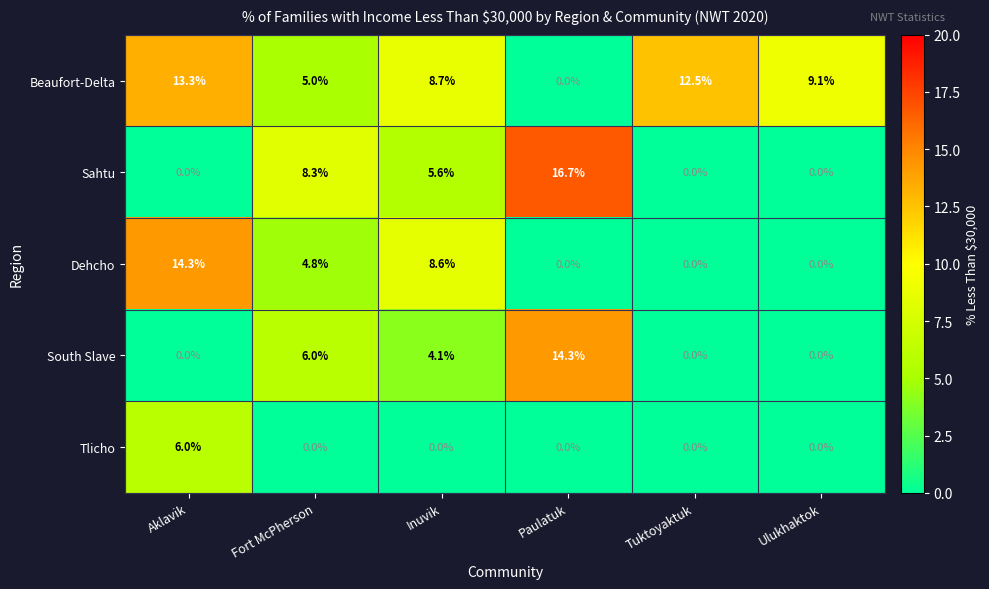

Which category has the highest value across all series?

Paulatuk